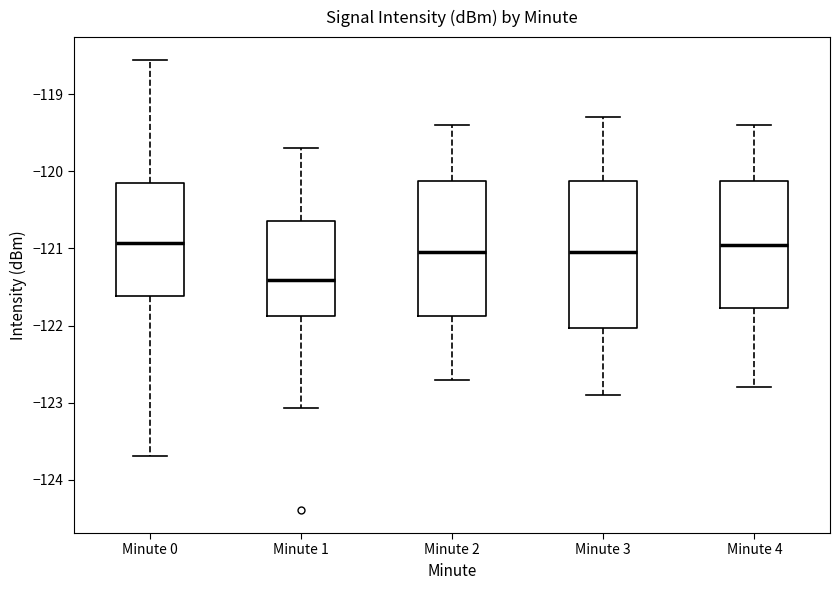

Reading left to right, transcribe this box plot: for each box, give where its median line is, the range the box spans, and where its two whiskers end, as read against the y-axis. The values are not printed on the chart, so give them approximately, as read against the axis.

Minute 0: median -120.9, box -121.6 to -120.2, whiskers -123.7 to -118.6
Minute 1: median -121.4, box -121.9 to -120.6, whiskers -123.1 to -119.7
Minute 2: median -121.0, box -121.9 to -120.1, whiskers -122.7 to -119.4
Minute 3: median -121.0, box -122.0 to -120.1, whiskers -122.9 to -119.3
Minute 4: median -120.9, box -121.8 to -120.1, whiskers -122.8 to -119.4